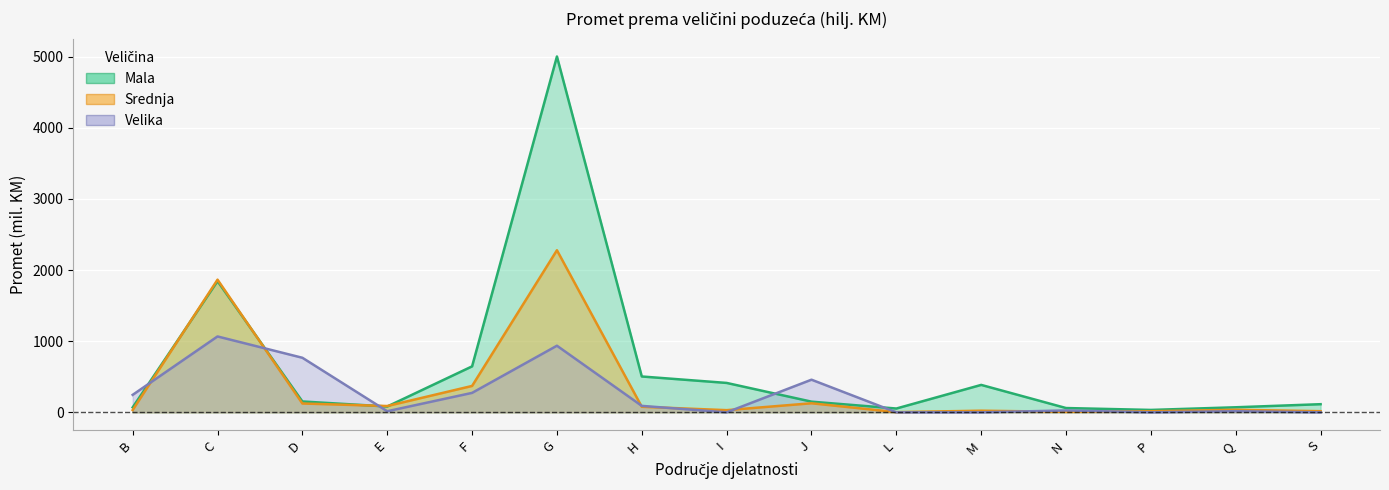

The value of Velika at D is 767.3. True or false?

True